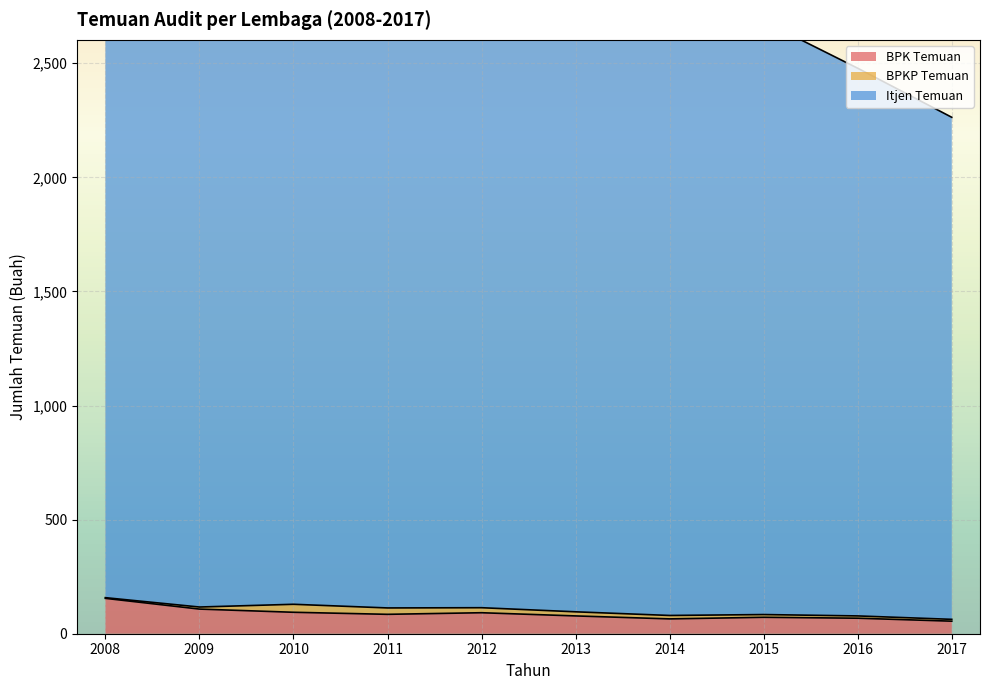

Is it true that BPK Temuan equals 92 at 2012?

True